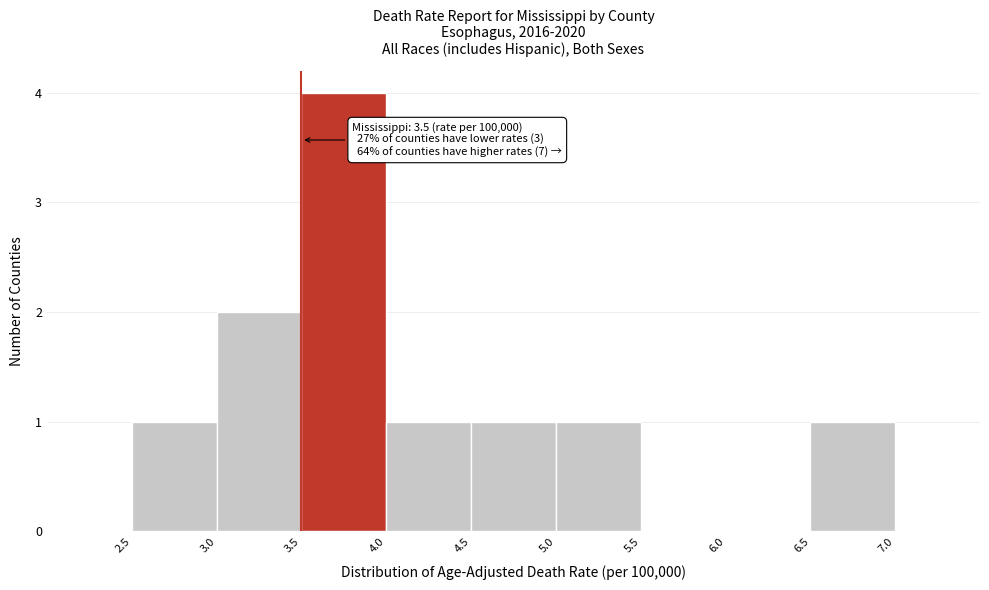

Over which range of the x-axis is the bar tallest?

3.5 to 4.0